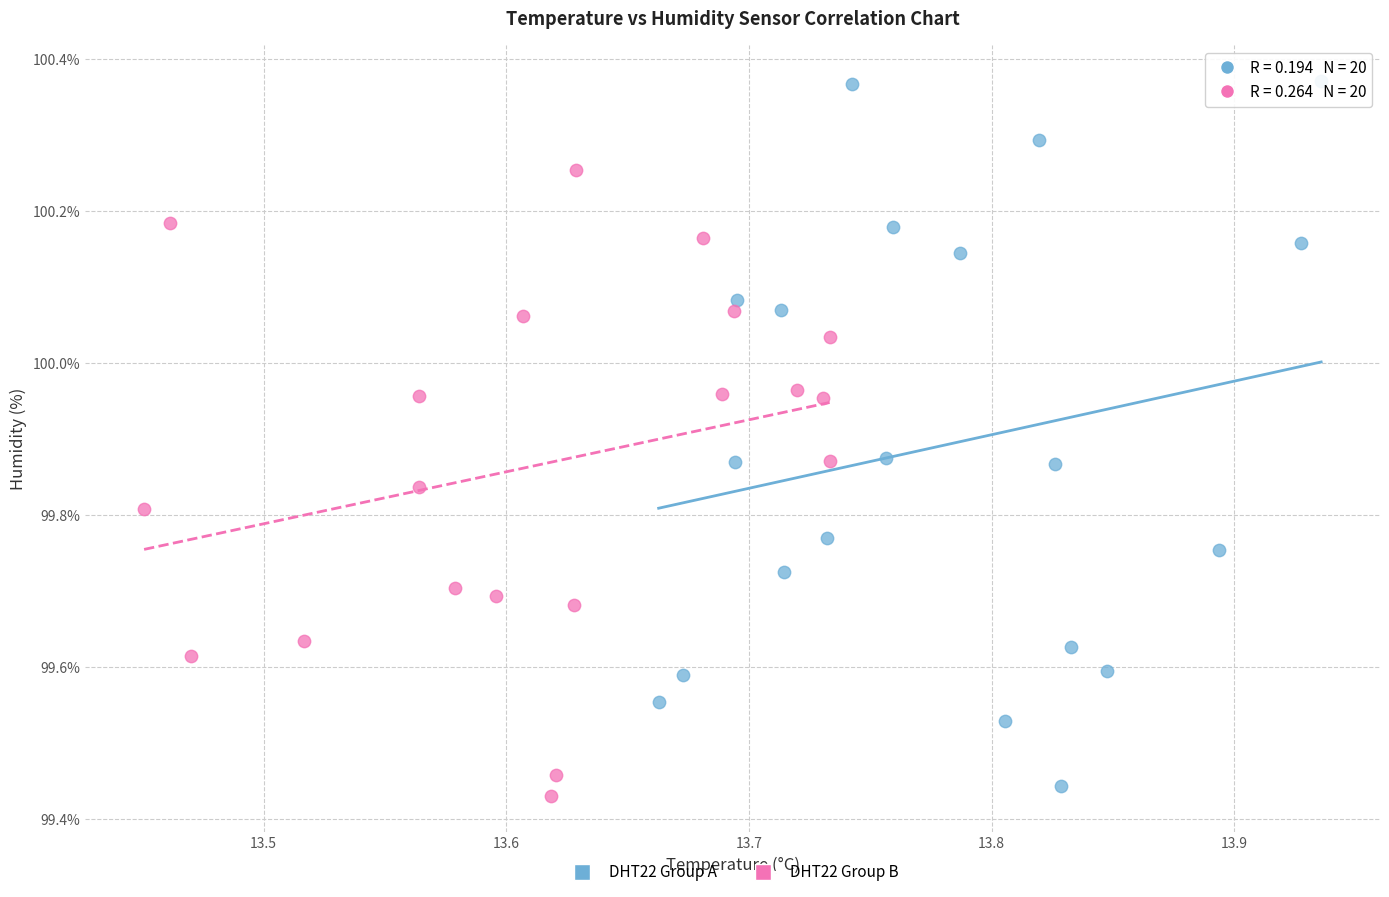

What are all the series names shown in the legend?

DHT22 Group A, DHT22 Group B